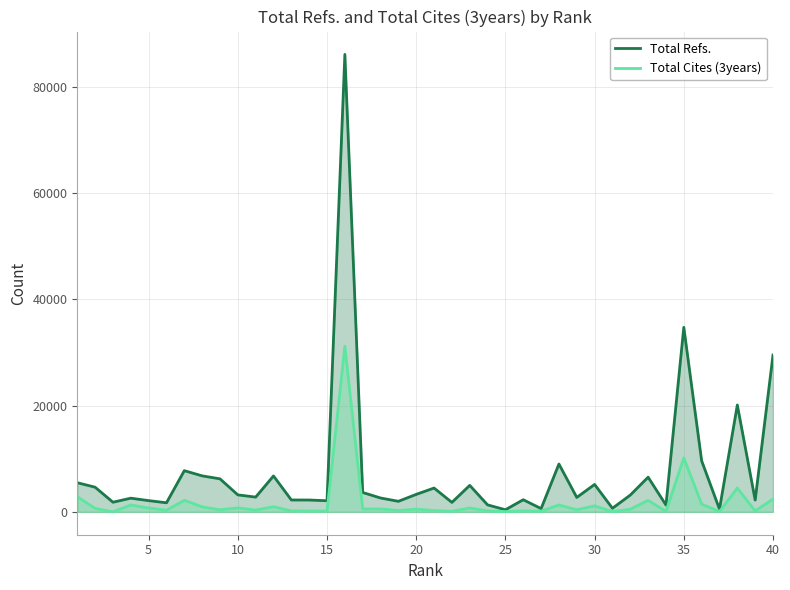

True or false: Total Cites (3years) and Total Refs. intersect in this chart.

False